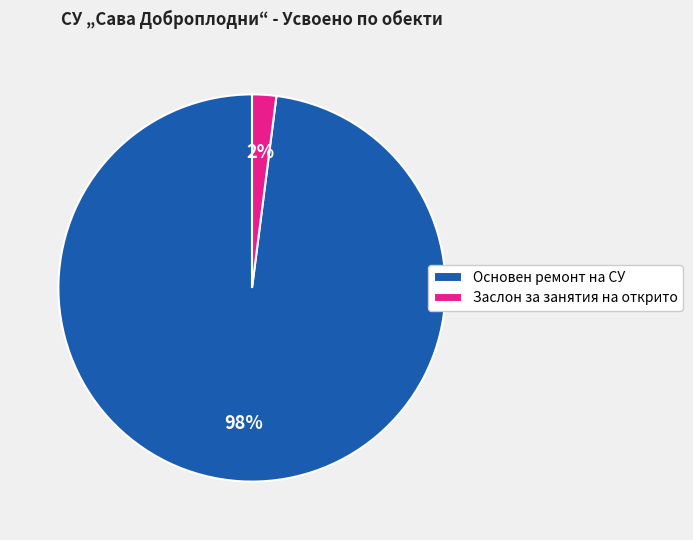

Is there a majority slice in this chart?

Yes